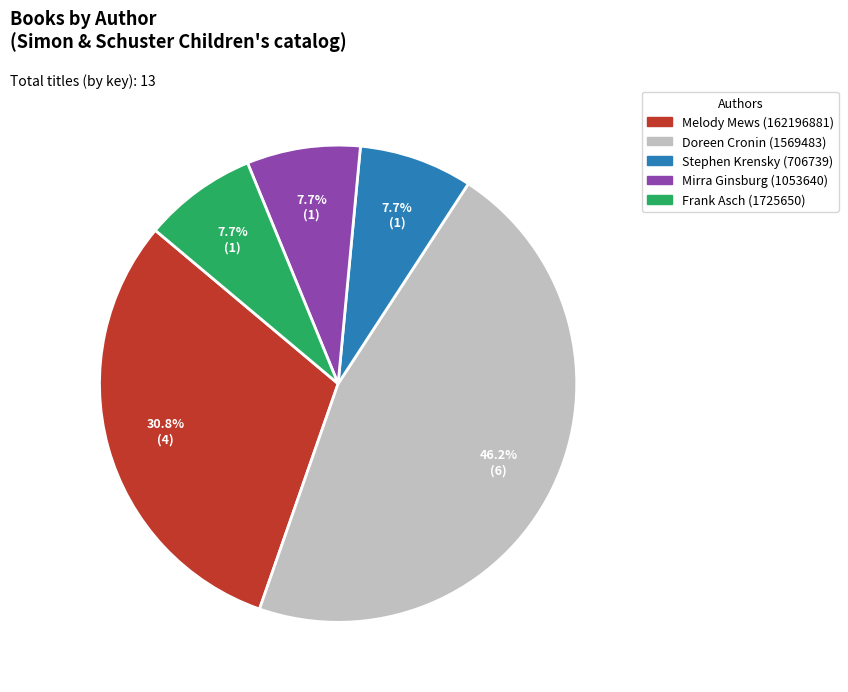

How many segments does this pie chart have?

5